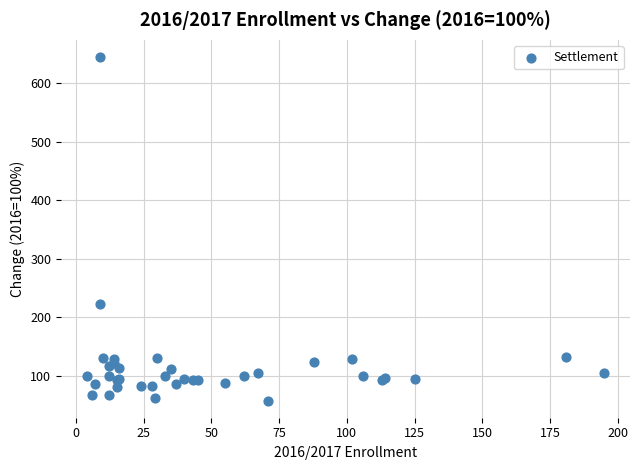

What Y value in the scatter plot is closest to 351?

222.2